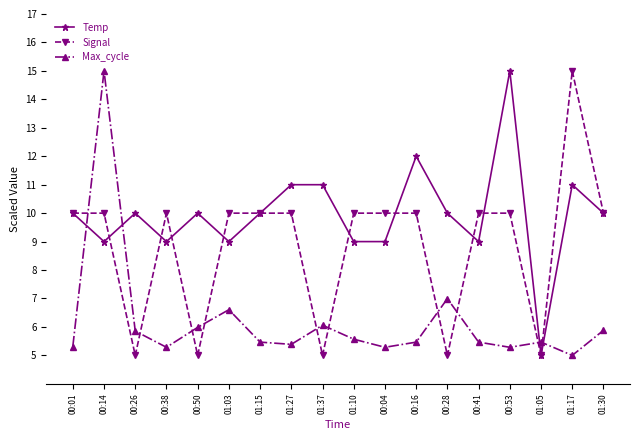

Between 00:28 and 01:05, which series saw the biggest shift?

Temp